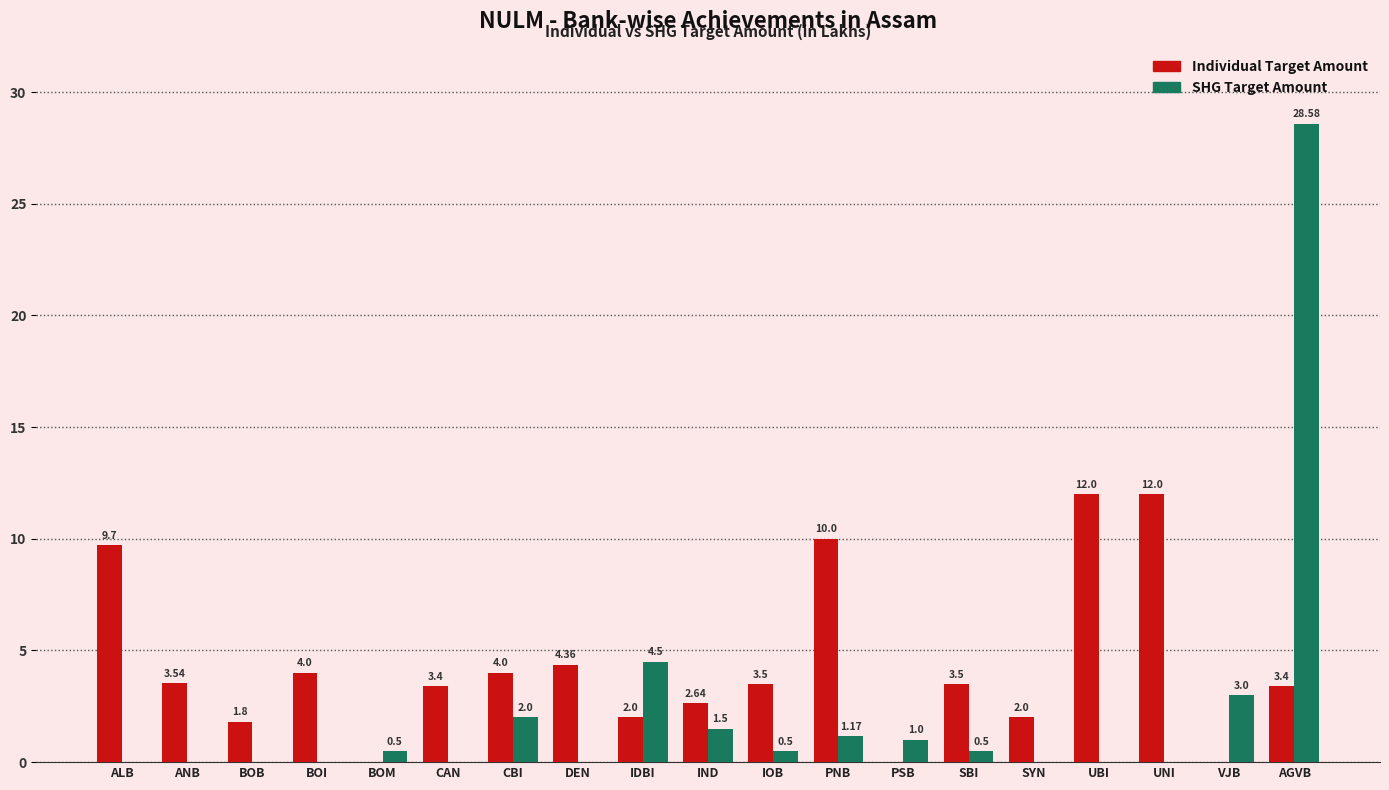

What is the spread (max minus min) of values at BOM?

0.5